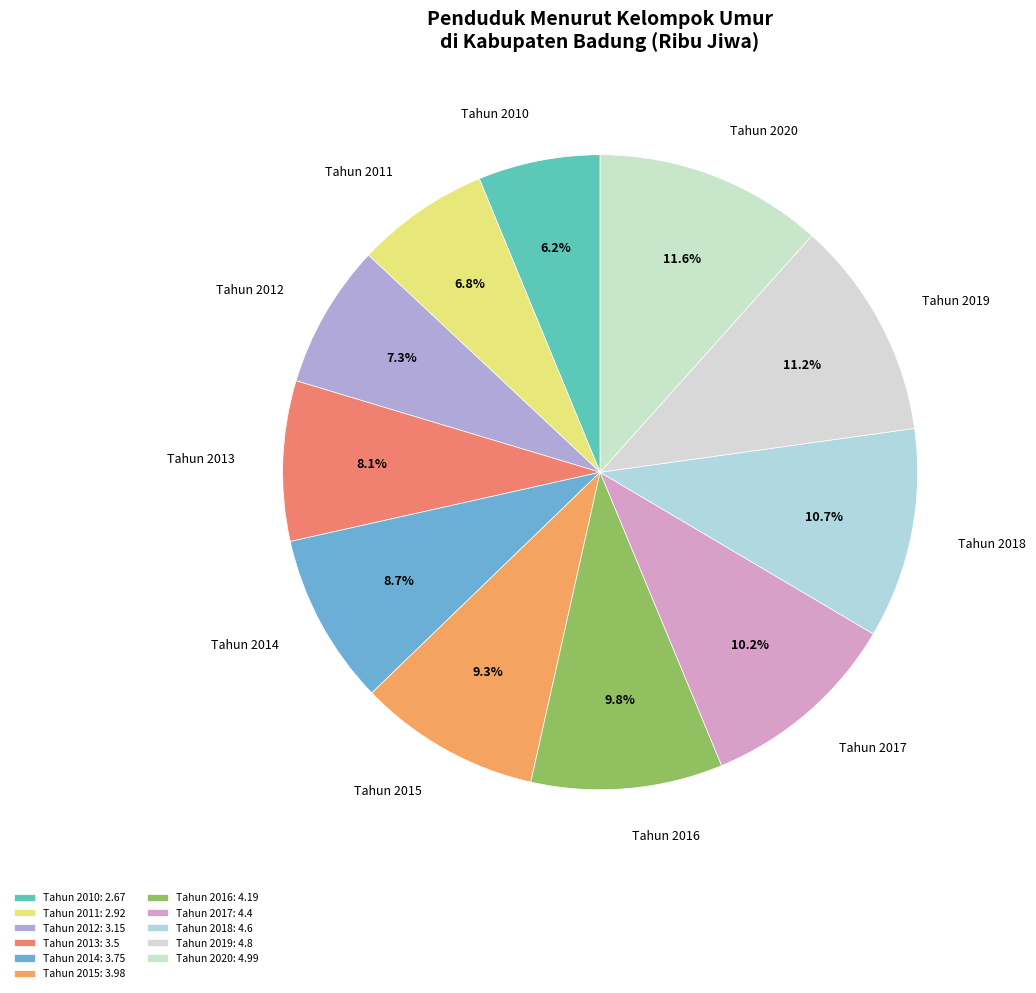

Does Tahun 2020 account for over 50% of the chart?

No